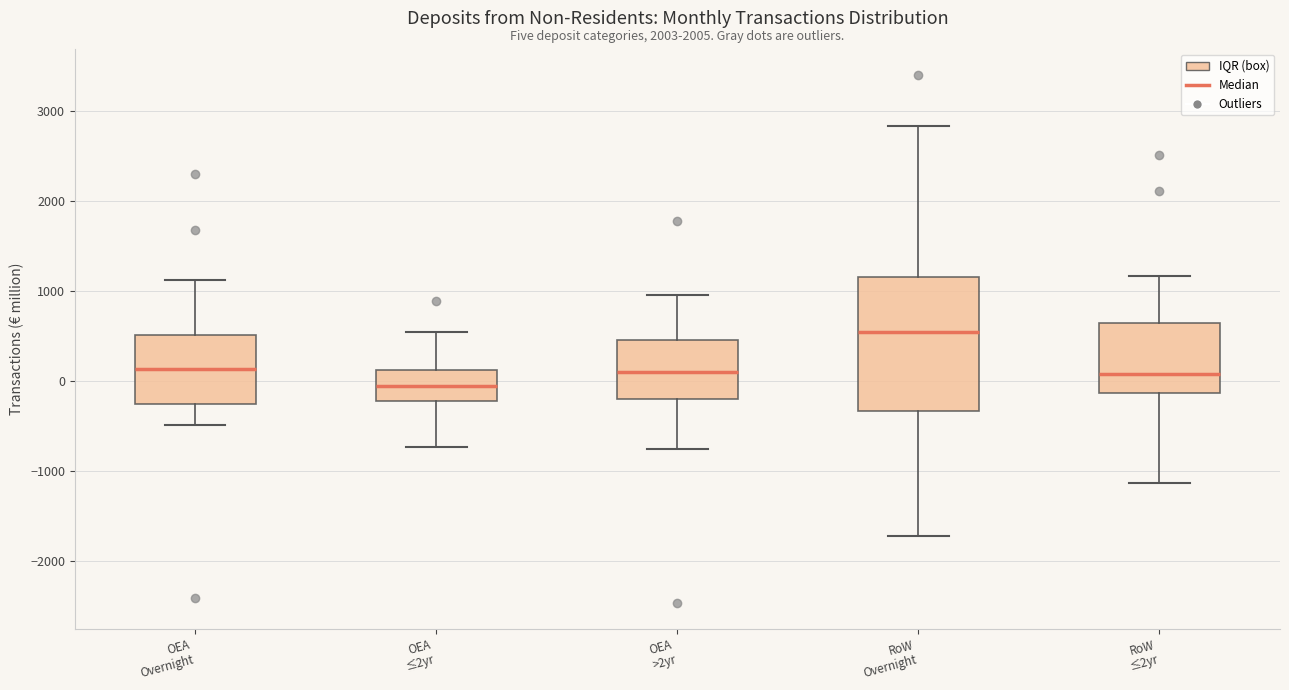

Where does the upper whisker of the box for OEA >2yr end on the y-axis? The values are not printed on the chart, so give them approximately, as read against the axis.

1000